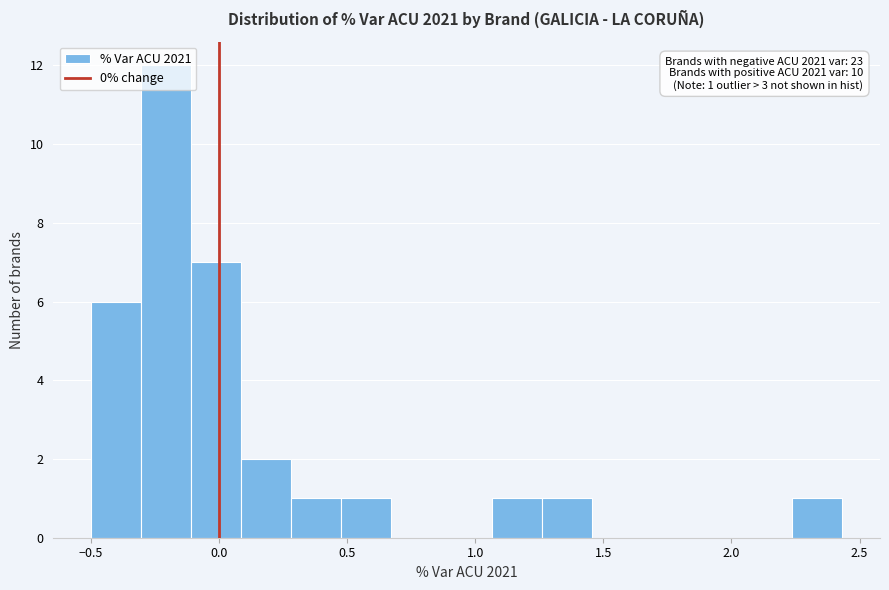

Read against the x-axis, roughly where is the centre of the tallest bar?

-0.20